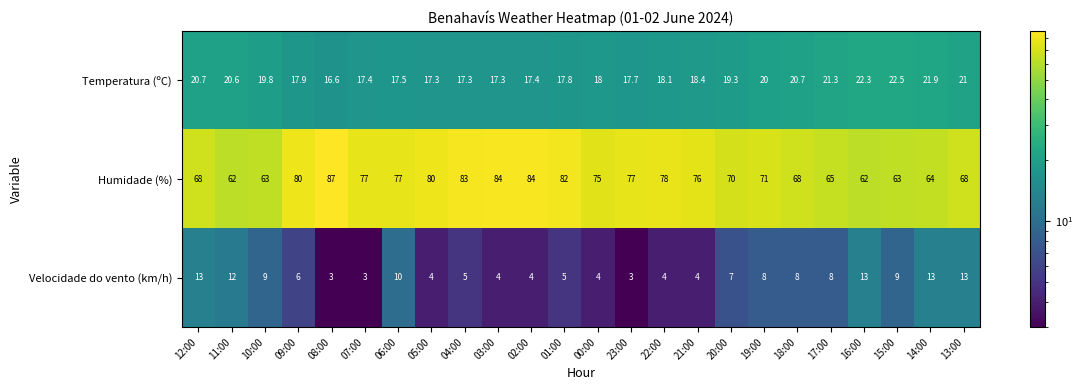

Is it true that Velocidade do vento (km/h) equals 4.4 at 07:00?

False